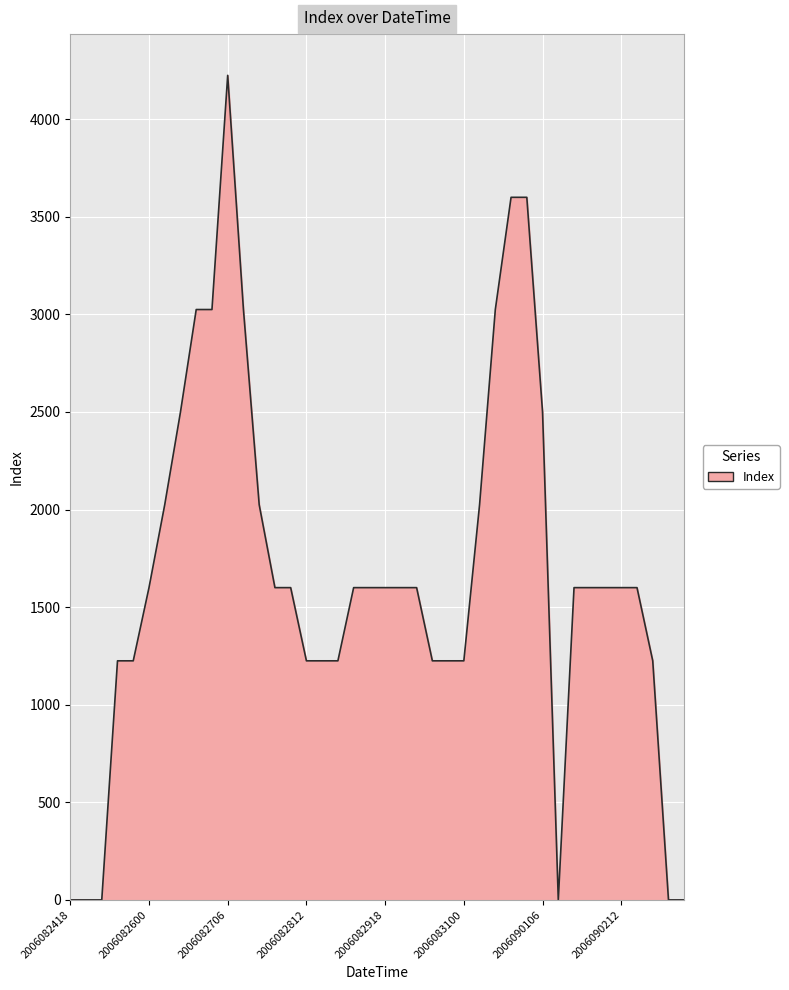

What is the maximum value shown in the chart?

4225